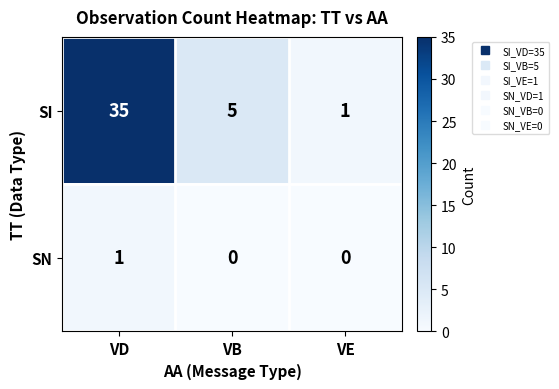

Rank the series at VB from highest to lowest value.

SI, SN